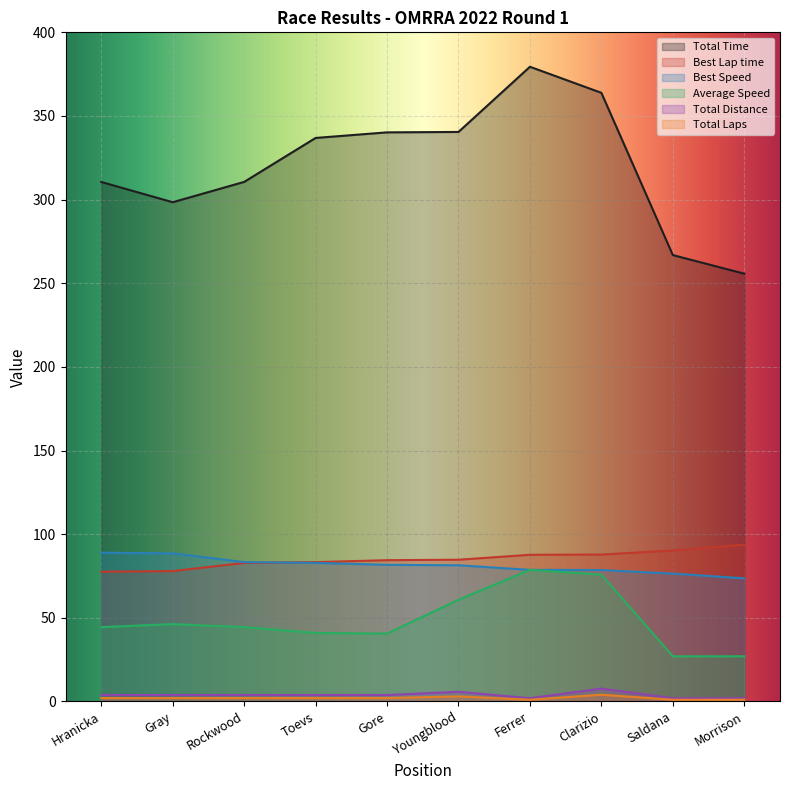

At Rockwood, list the series in order from smallest to largest.

Total Laps, Total Distance, Average Speed, Best Lap time, Best Speed, Total Time